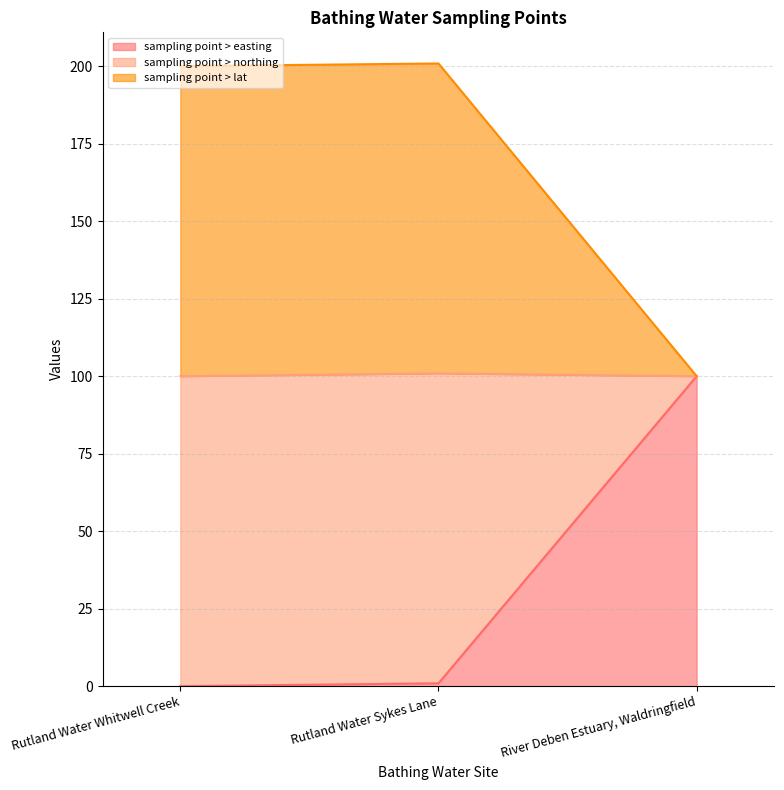

What position from the left is Rutland Water Sykes Lane?

2